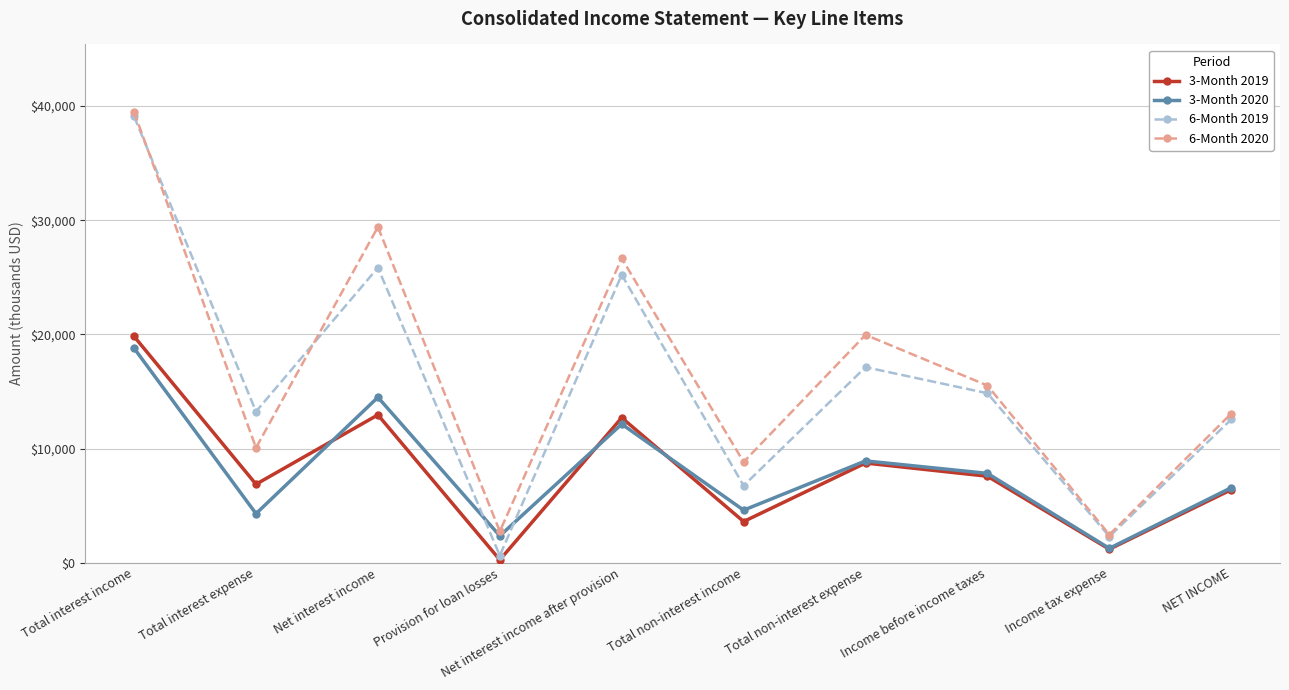

Where does the 3-Month 2020 series first go above 7825?

Total interest income